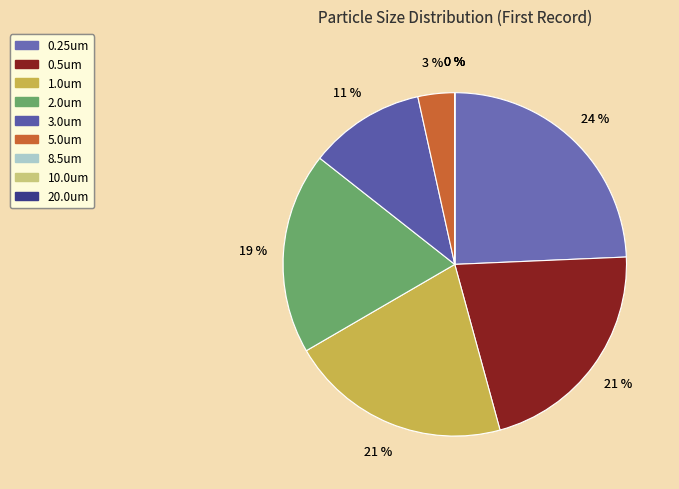

How many segments does this pie chart have?

9